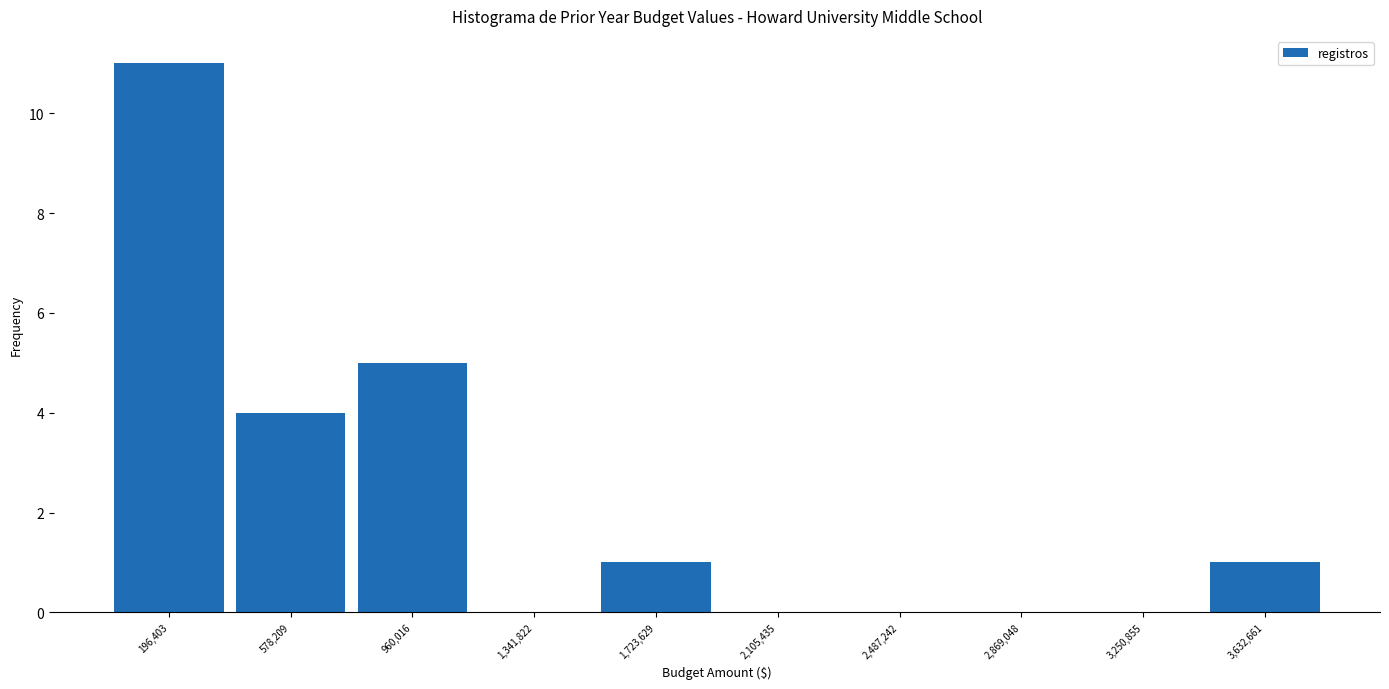

Reading left to right, list every bar in this chart as the range it spans on the x-axis followed by its height. Neither the bar edges nor the heights are printed on the chart, so give them approximately, as read against the axes.

0 to 400000: 11
400000 to 750000: 4
750000 to 1150000: 5
1150000 to 1550000: 0
1550000 to 1900000: 1
1900000 to 2300000: 0
2300000 to 2700000: 0
2700000 to 3050000: 0
3050000 to 3450000: 0
3450000 to 3800000: 1